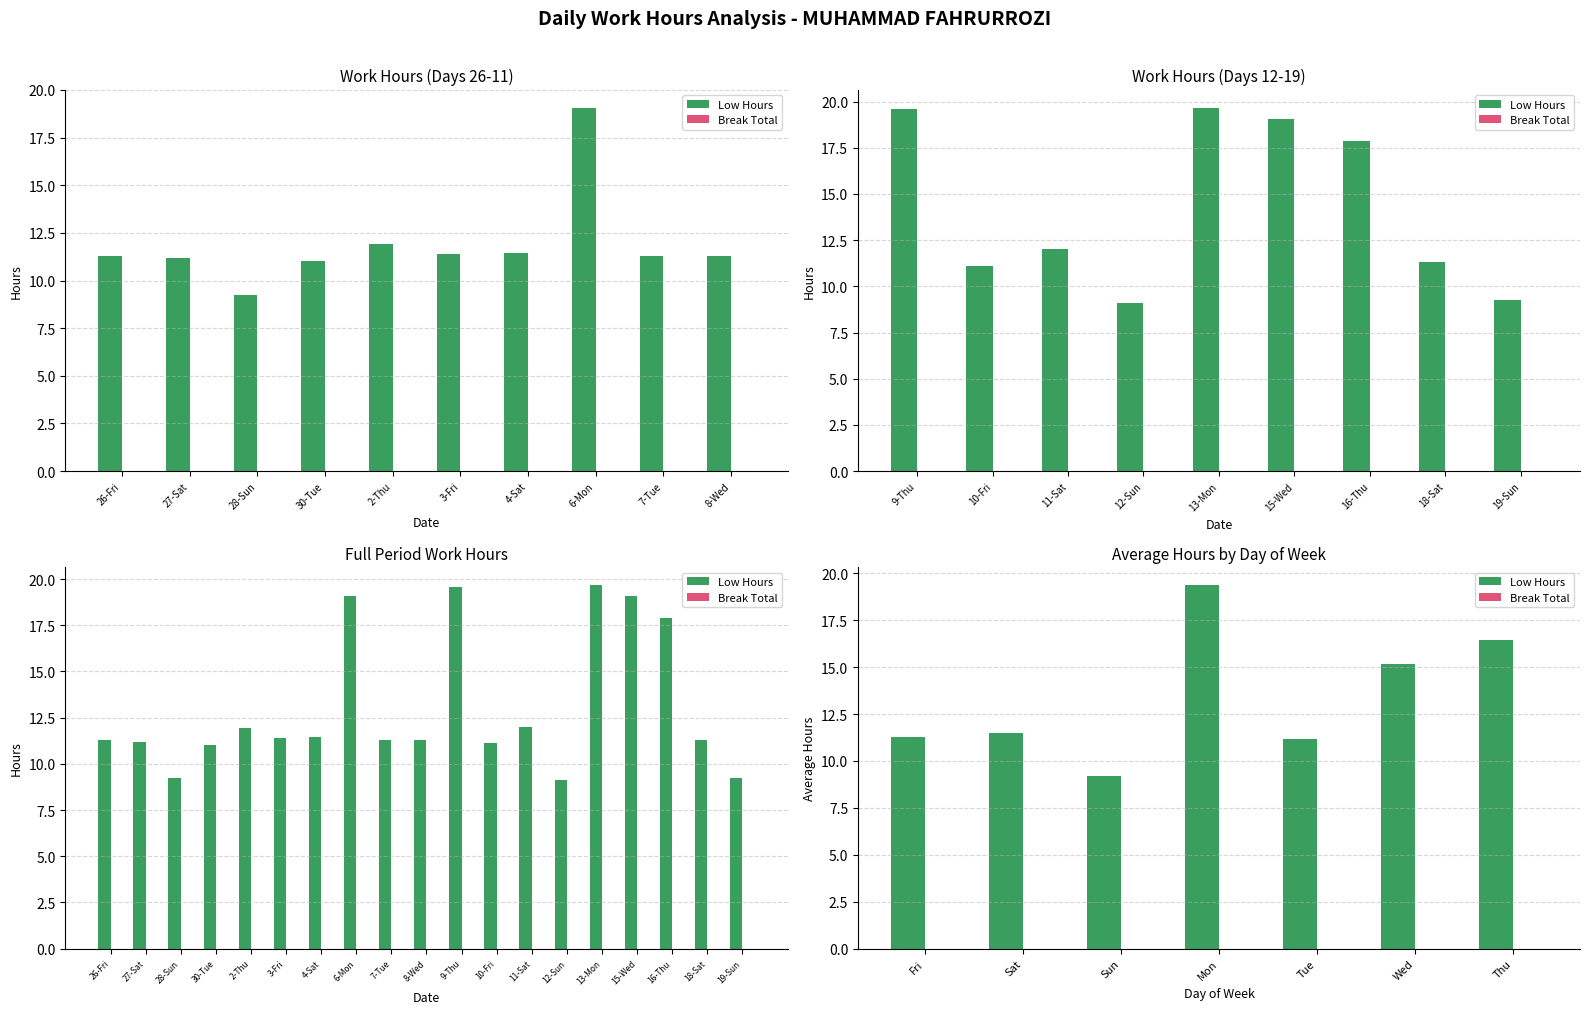

Does the chart contain stacked bars?

No